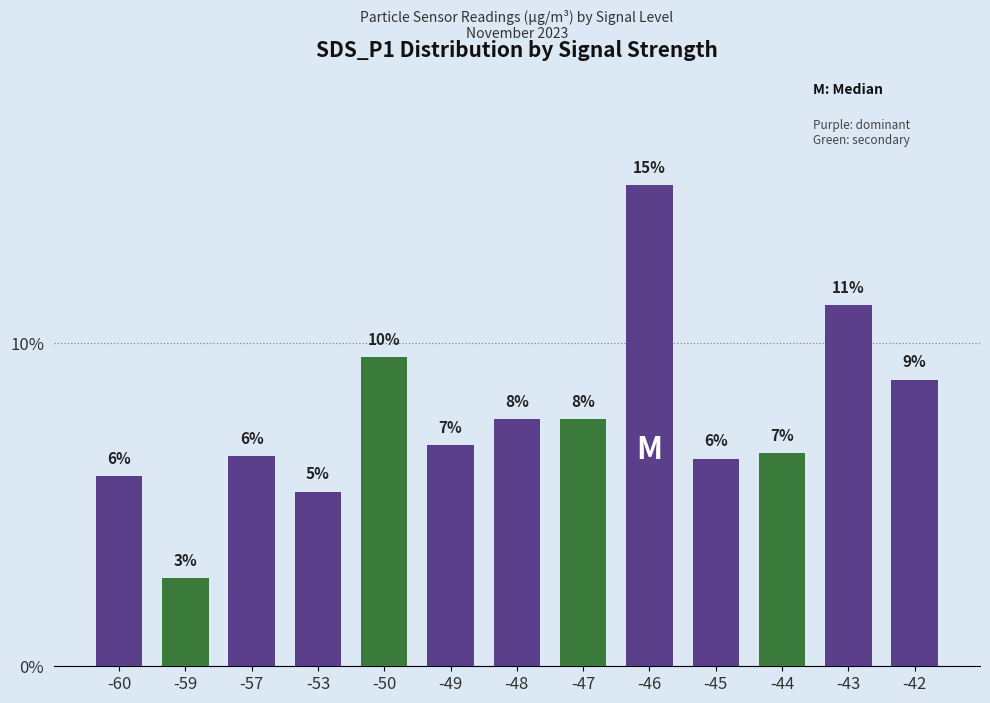

How many series are shown in this chart?

1